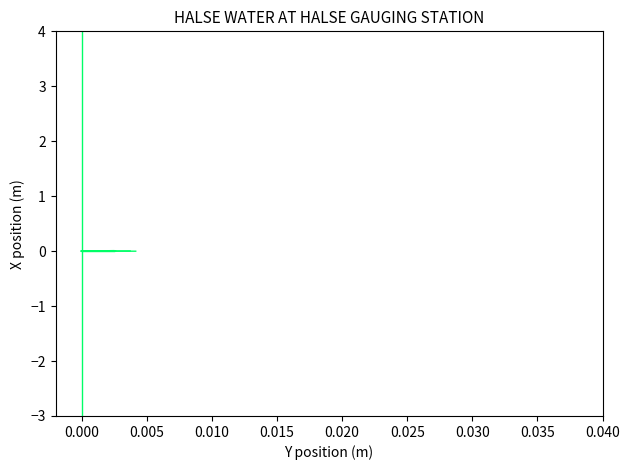

How many negative values are there?

1